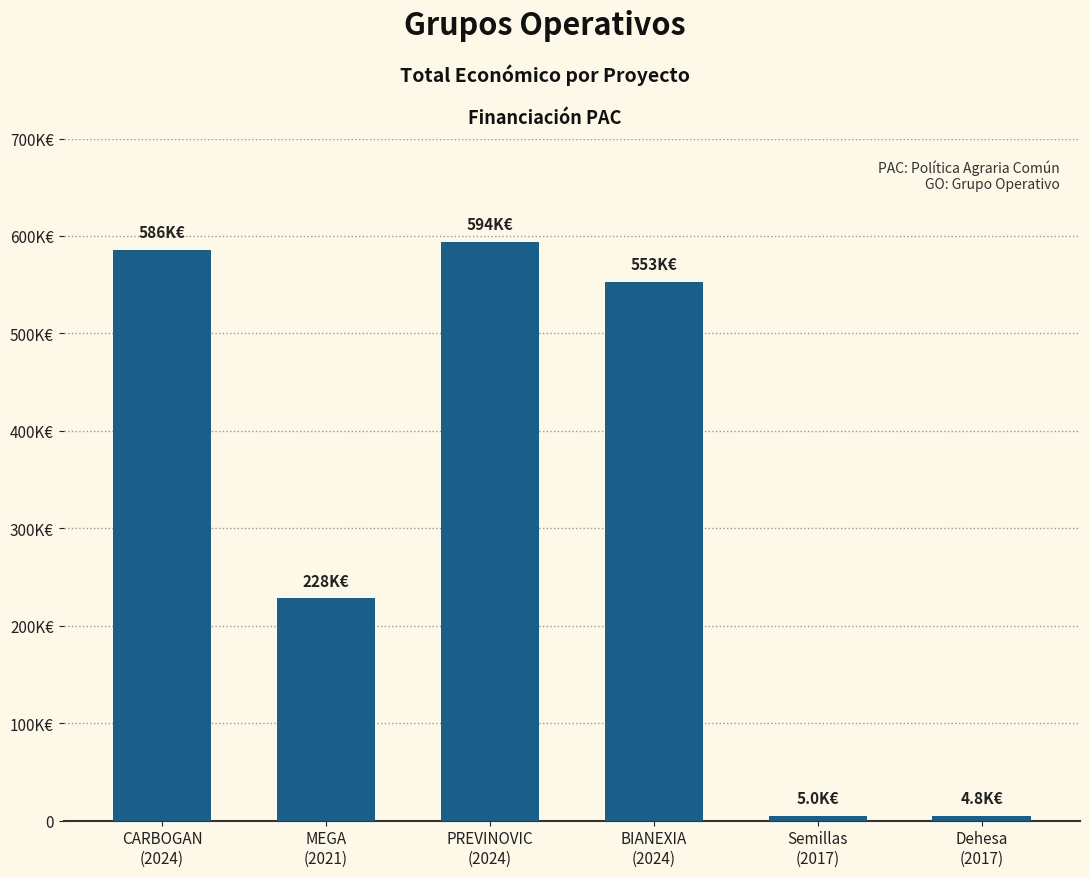

At which label is the value closest to 299277?

MEGA
(2021)